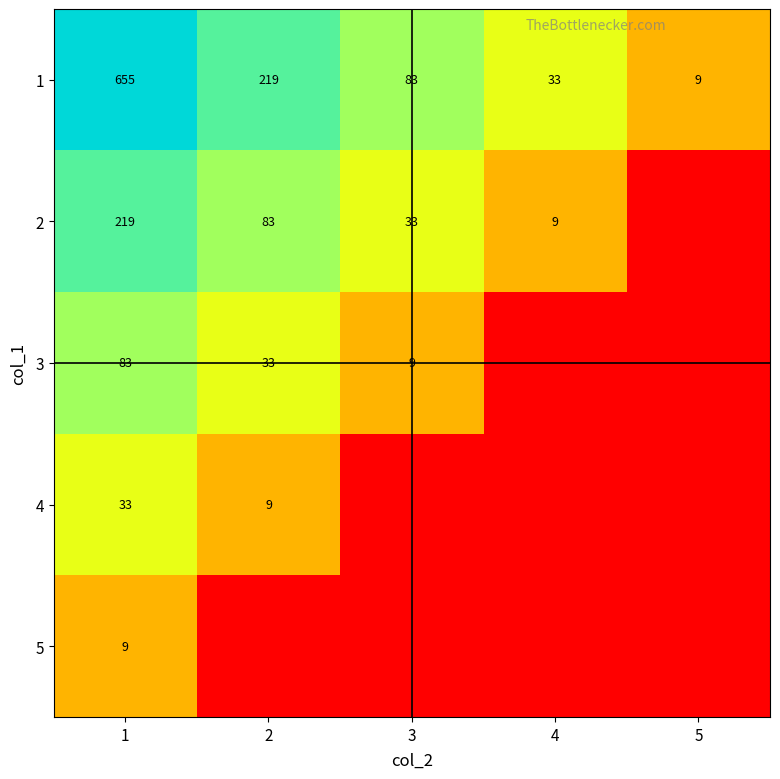

Rank the categories by 1 value from lowest to highest.

5, 4, 3, 2, 1